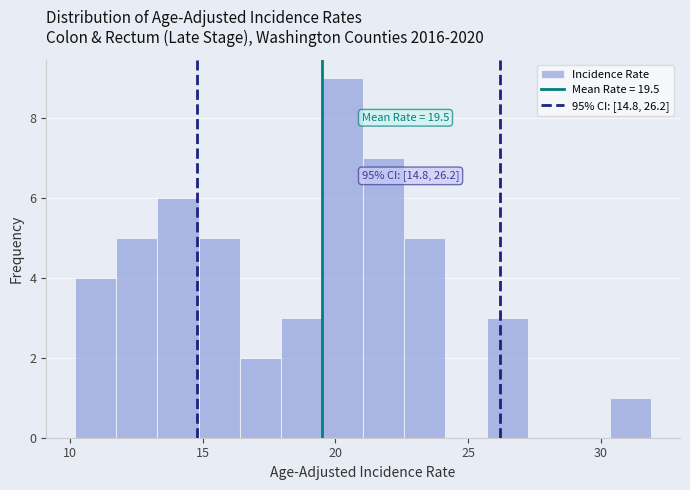

Around what value on the x-axis is the tallest bar? Give the approximate position of its centre, as read against the axis.

20.5